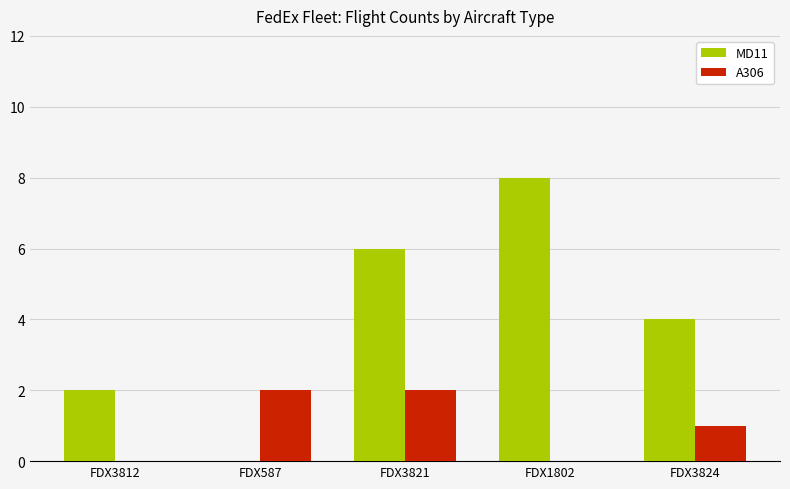

How many series are shown in this chart?

2